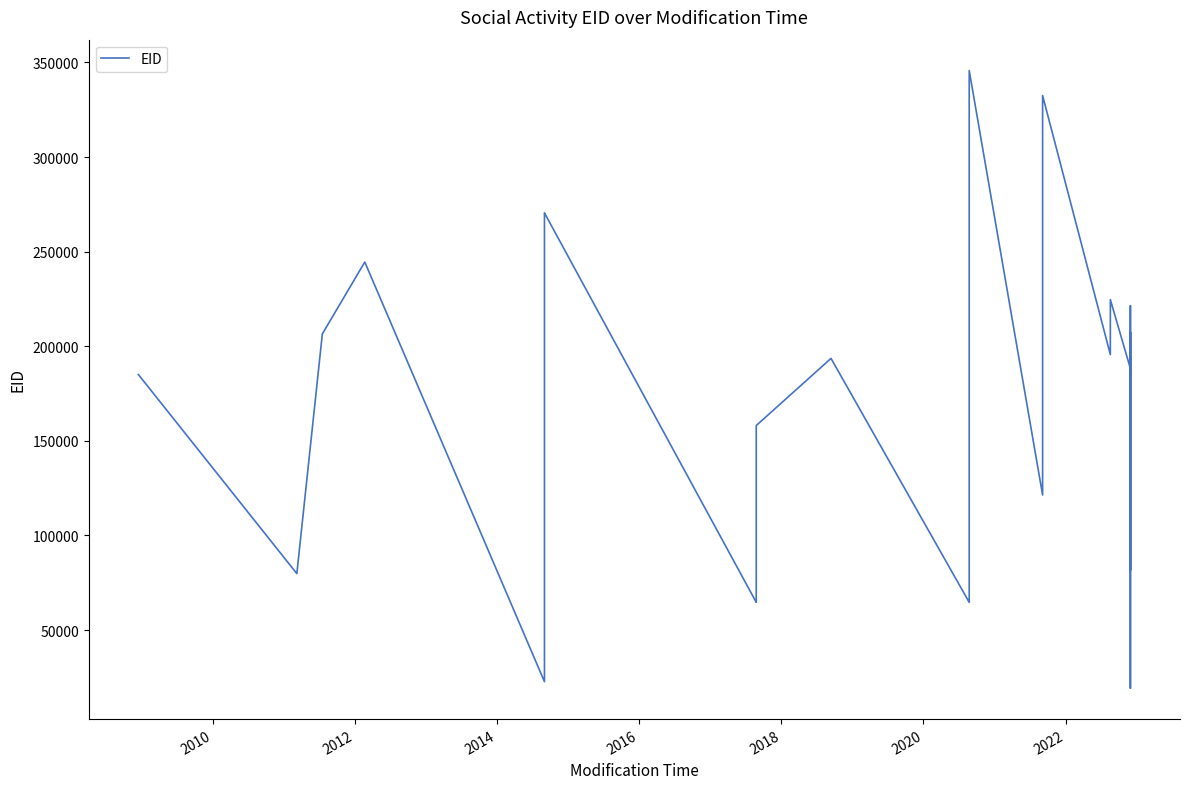

How many data points does each series have?

40